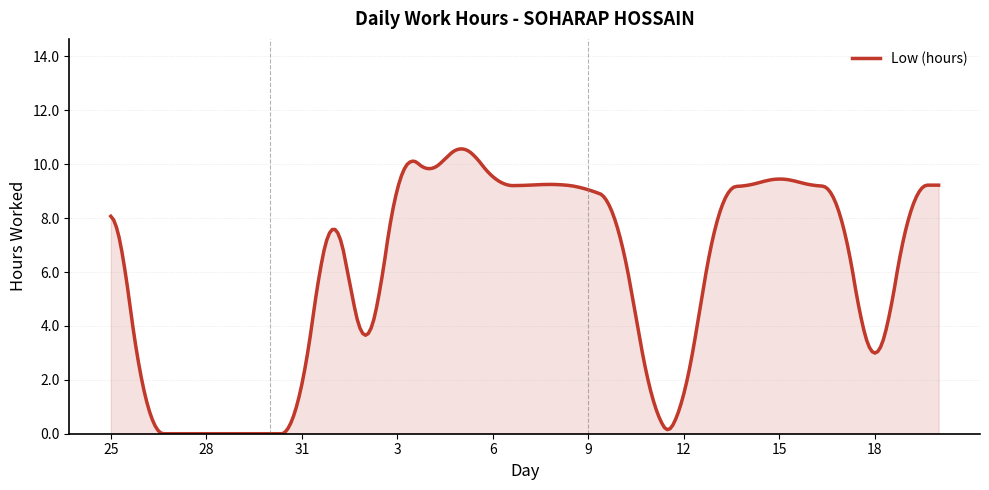

What is the greatest value displayed?

10.6